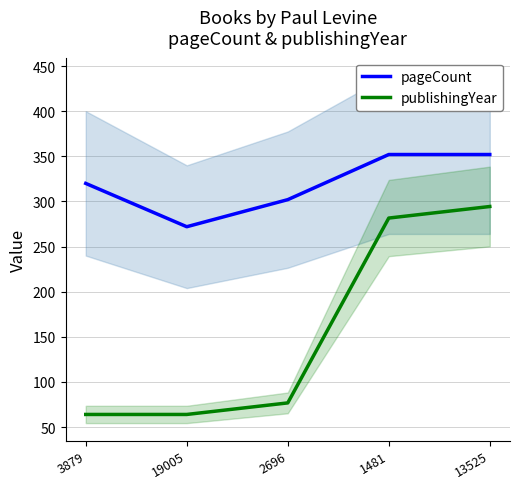

What are all the series names shown in the legend?

pageCount, publishingYear